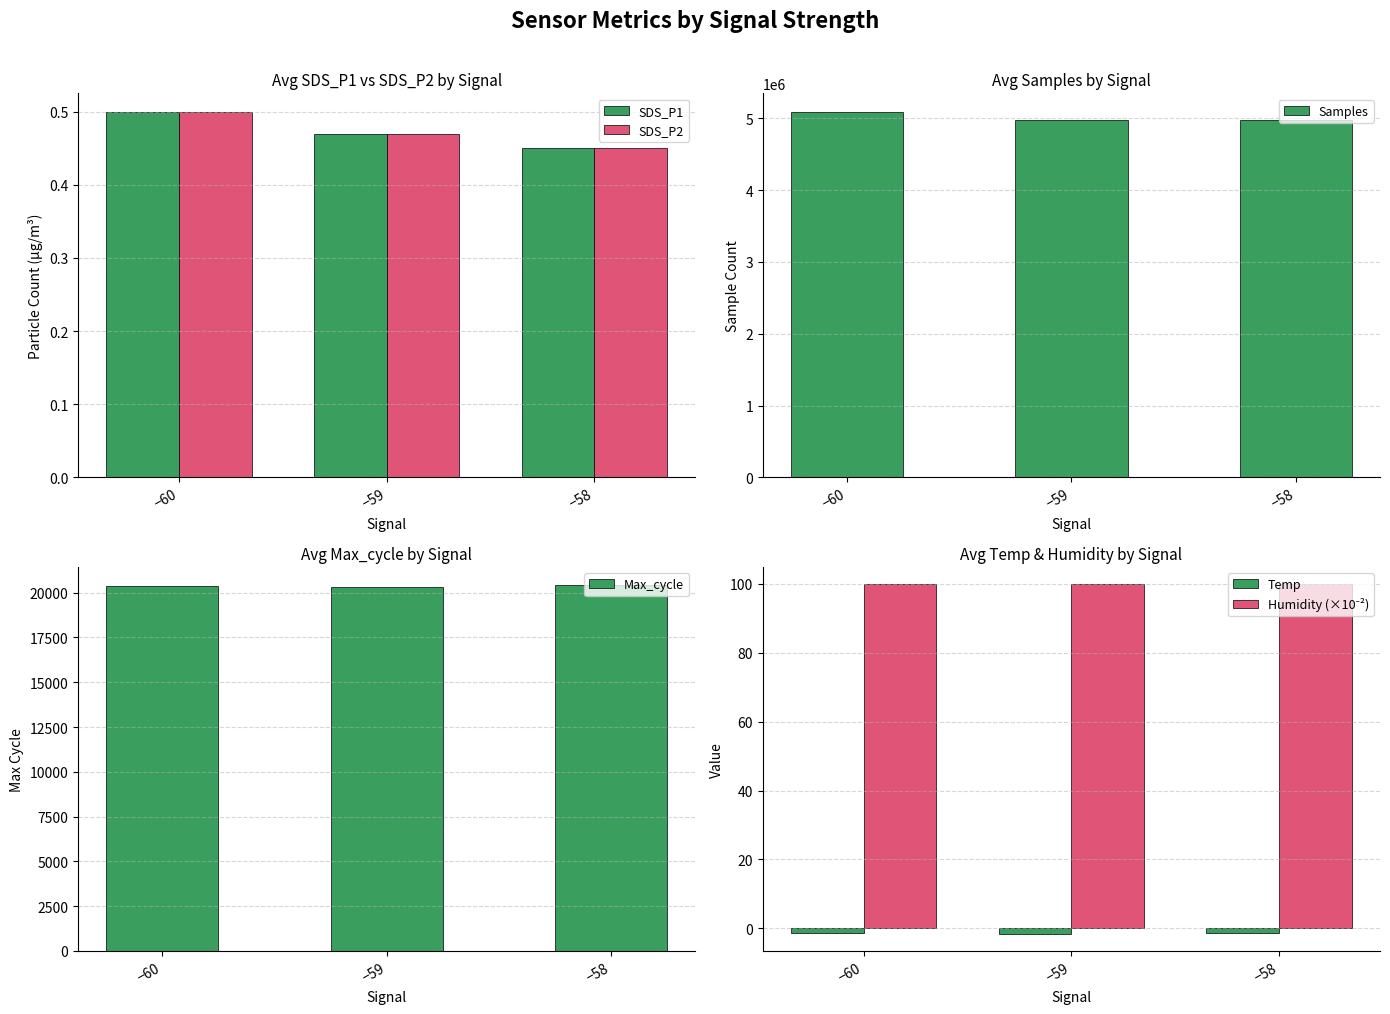

Reading left to right, list all the values displayed in this chart.

SDS_P1: −60=0.5	−59=0.5	−58=0.5
SDS_P2: −60=0.5	−59=0.5	−58=0.5
Samples: −60=5093249.0	−59=4975690.0	−58=4976052.0
Max_cycle: −60=20347.0	−59=20330.0	−58=20421.0
Temp: −60=-1.5	−59=-1.5	−58=-1.4
Humidity (×10⁻²): −60=99.9	−59=99.9	−58=99.9